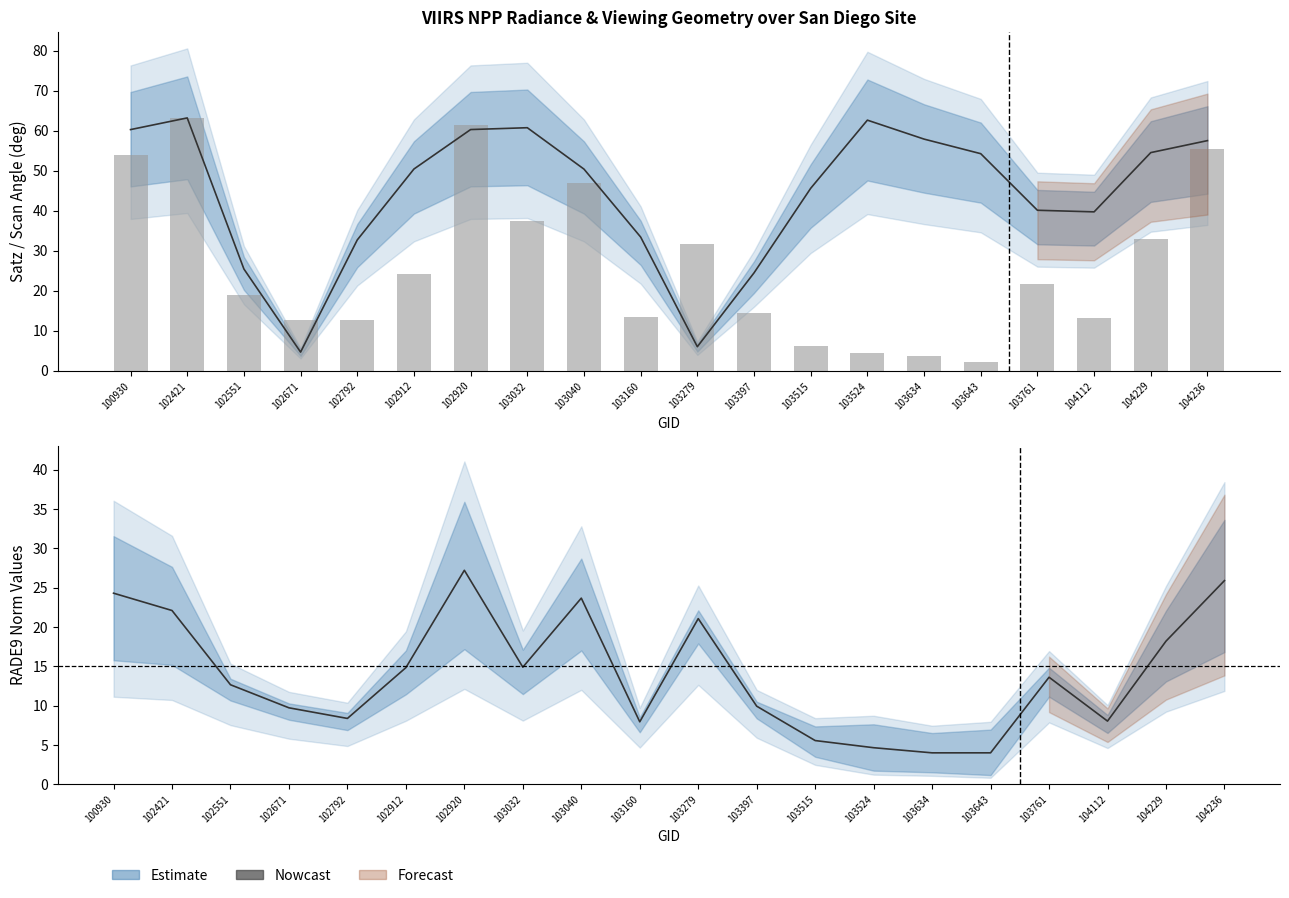

What is the change in value from 100930 to 102421?

+9.2